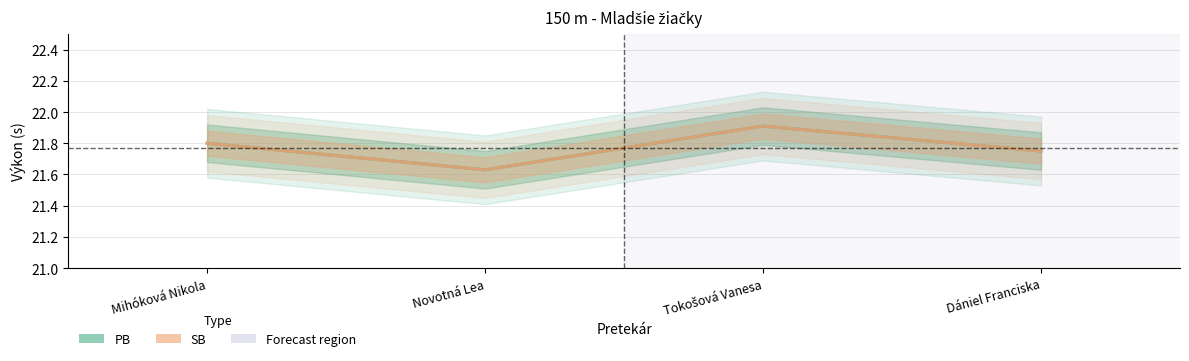

Is this an area chart (filled region under the line)?

No